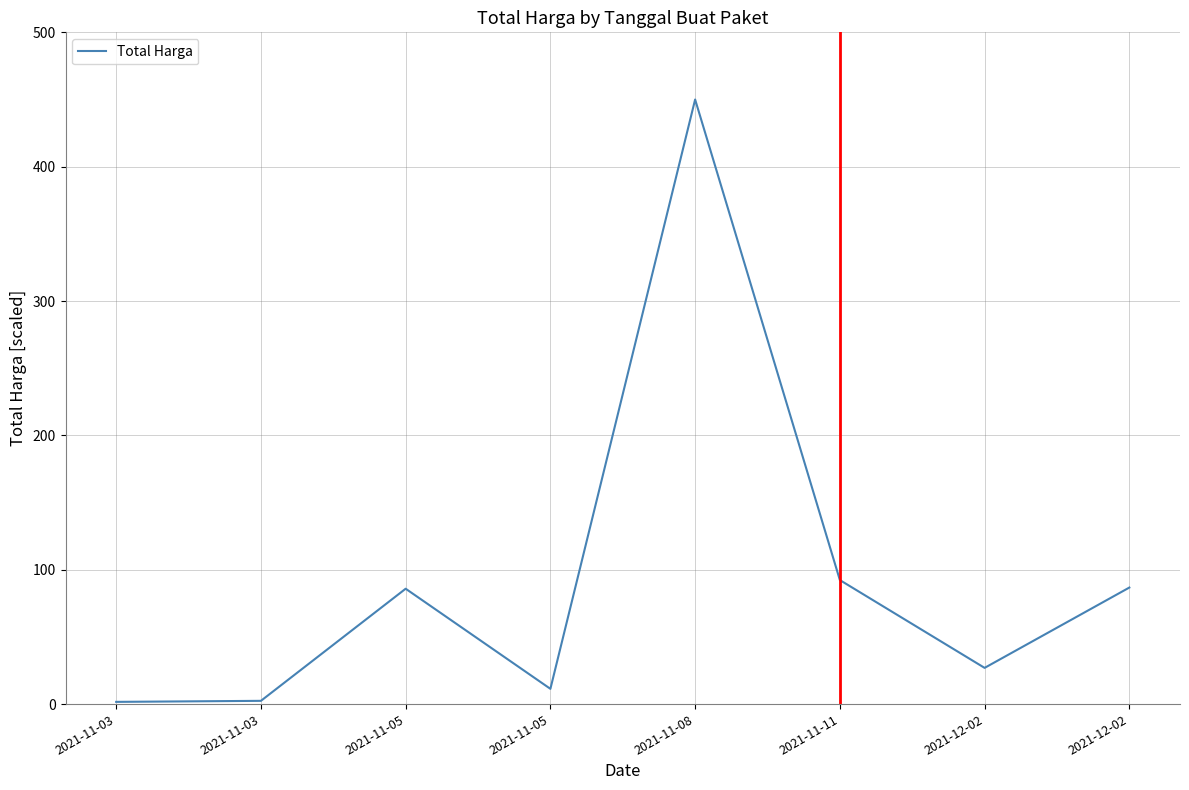

Is this an area chart (filled region under the line)?

No